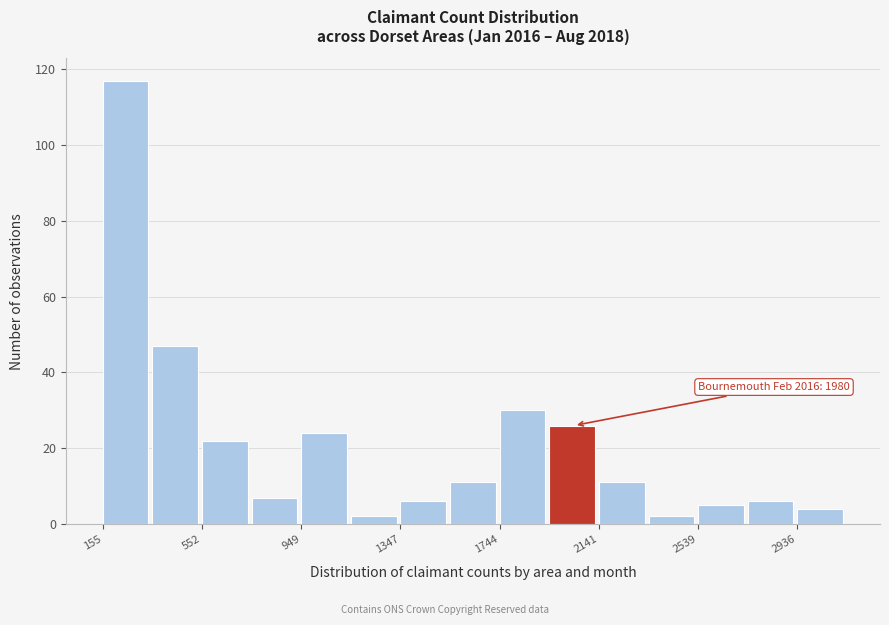

Read against the x-axis, roughly where is the centre of the tallest bar?

250